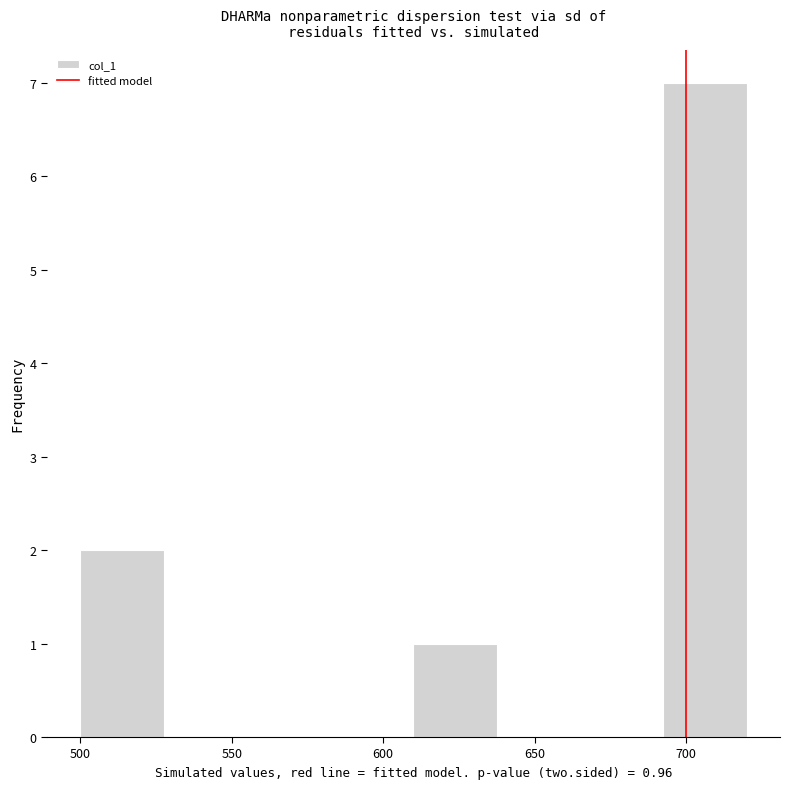

Reading left to right, transcribe this chart: for each bar, give the range it covers on the x-axis and its height. Neither the bar edges nor the heights are printed on the chart, so give them approximately, as read against the axes.

500.0 to 527.5: 2
527.5 to 555.0: 0
555.0 to 582.5: 0
582.5 to 610.0: 0
610.0 to 637.5: 1
637.5 to 665.0: 0
665.0 to 692.5: 0
692.5 to 720.0: 7